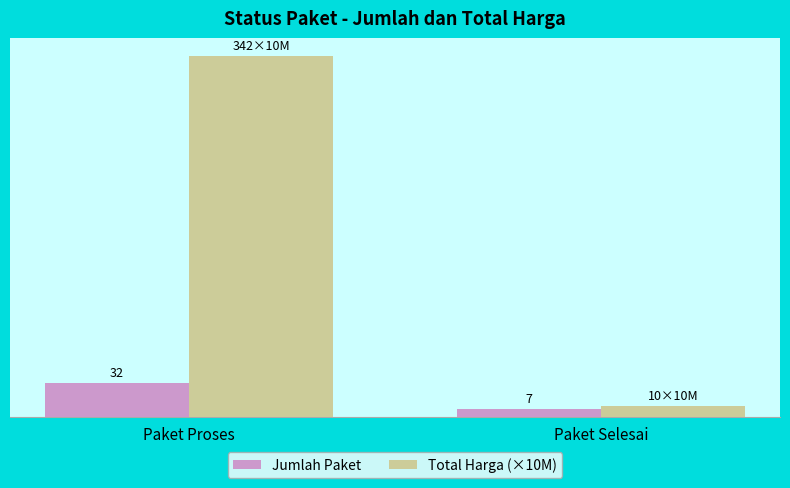

Which series has the largest total across all categories?

Total Harga (×10M)